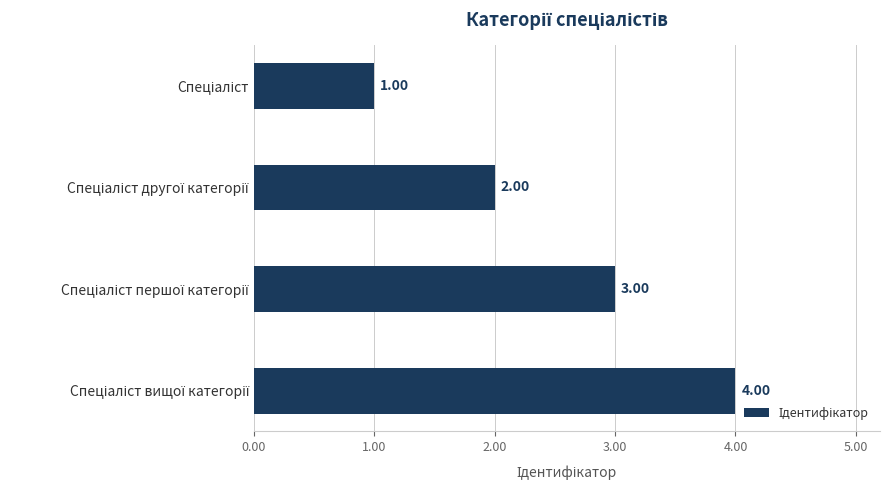

What is the sum of all values?

10